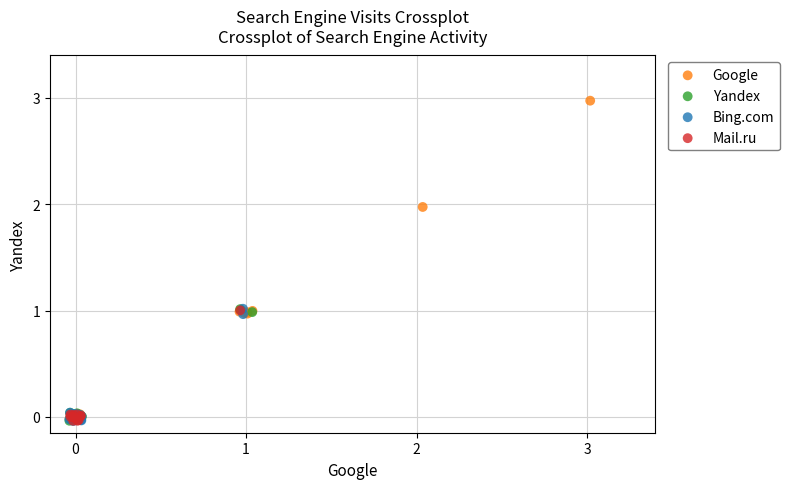

Which series has the widest spread of Y values?

Google